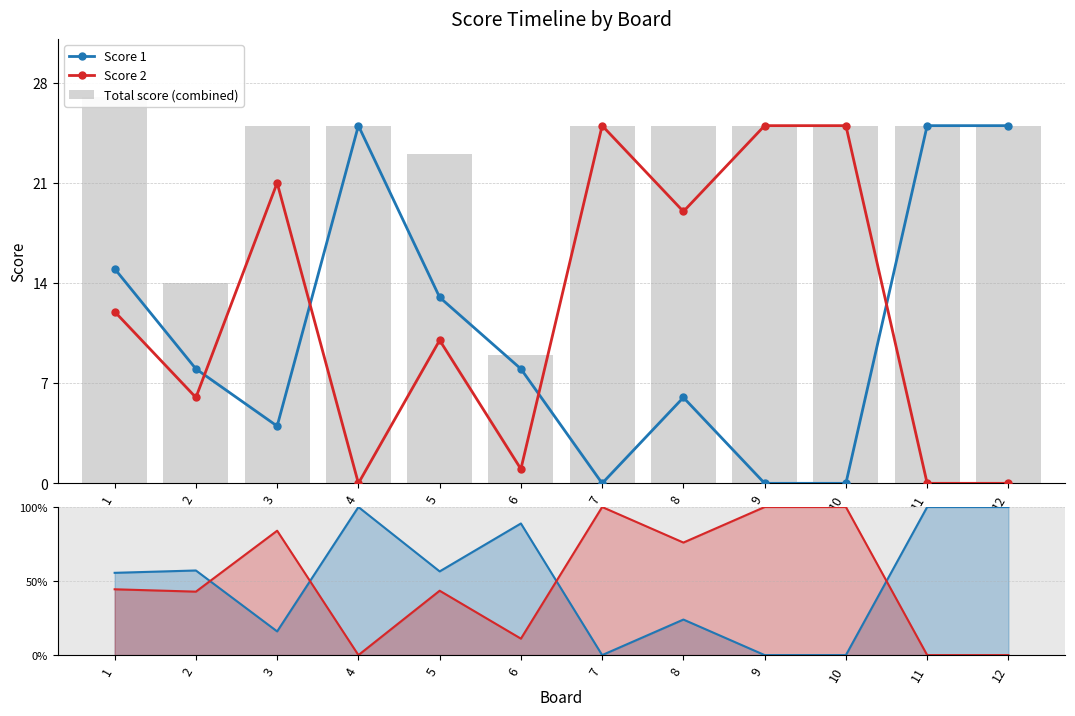

Reading left to right, list all the values displayed in this chart.

Score 1: 15.0	8.0	4.0	25.0	13.0	8.0	0.0	6.0	0.0	0.0	25.0	25.0
Score 2: 12.0	6.0	21.0	0.0	10.0	1.0	25.0	19.0	25.0	25.0	0.0	0.0
Total score (combined): 27.0	14.0	25.0	25.0	23.0	9.0	25.0	25.0	25.0	25.0	25.0	25.0
Score 1 %: 55.6	57.1	16.0	100.0	56.5	88.9	0.0	24.0	0.0	0.0	100.0	100.0
Score 2 %: 44.4	42.9	84.0	0.0	43.5	11.1	100.0	76.0	100.0	100.0	0.0	0.0